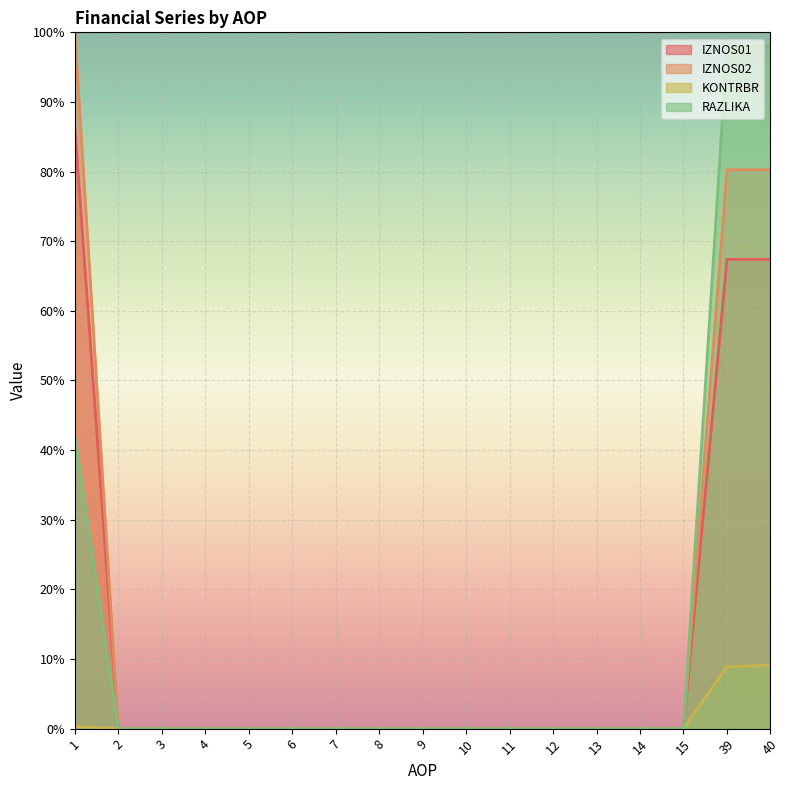

The RAZLIKA series shows 0.3 at 2. True or false?

False